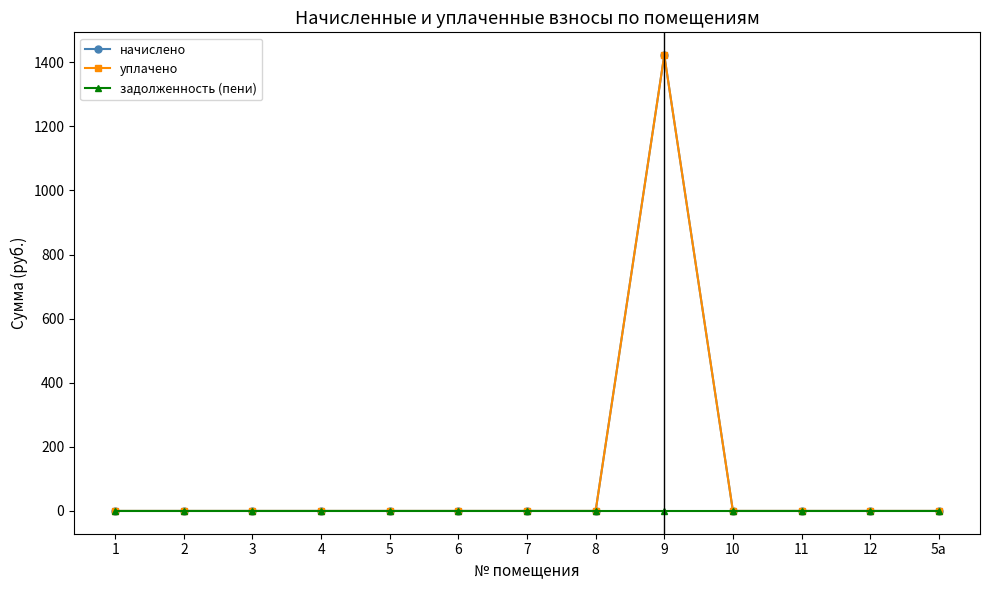

What position from the right is 6?

8